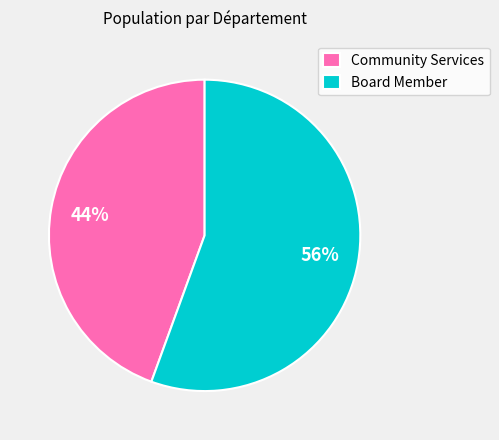

The Community Services slice represents 33% of the pie. True or false?

False